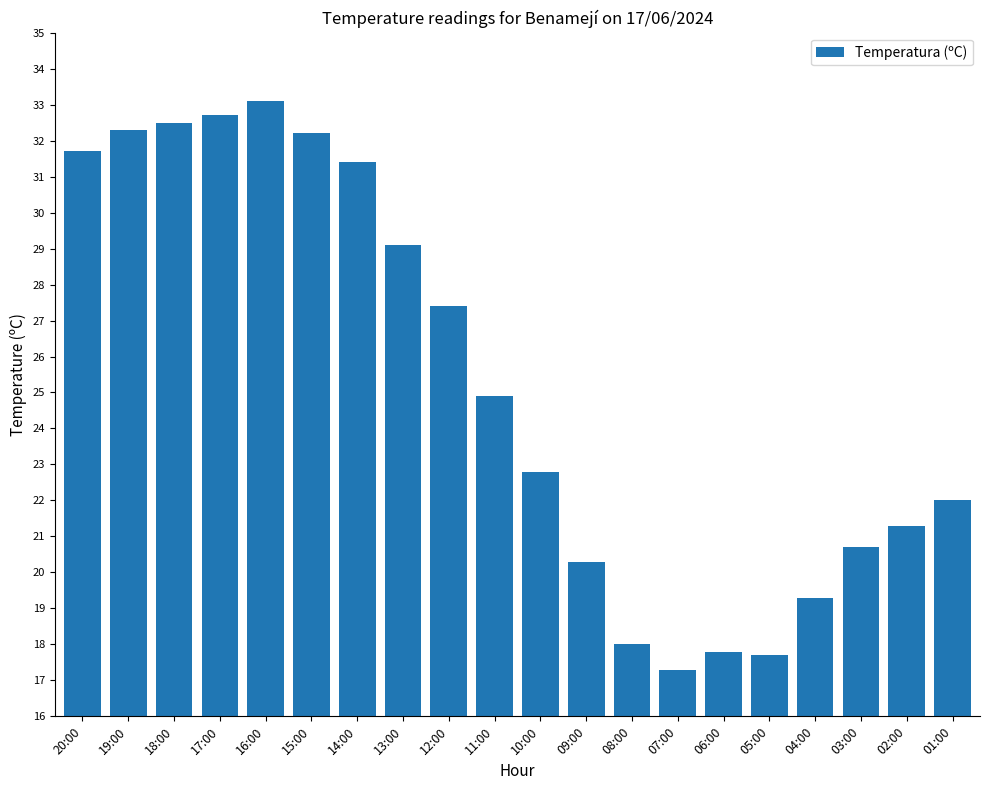

What is the label of the 20th bar from the left?

01:00